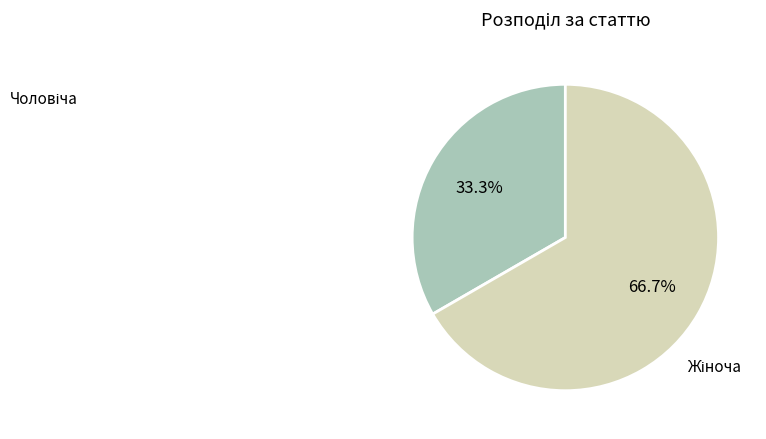

Rank the categories by value from highest to lowest.

Жіноча, Чоловіча